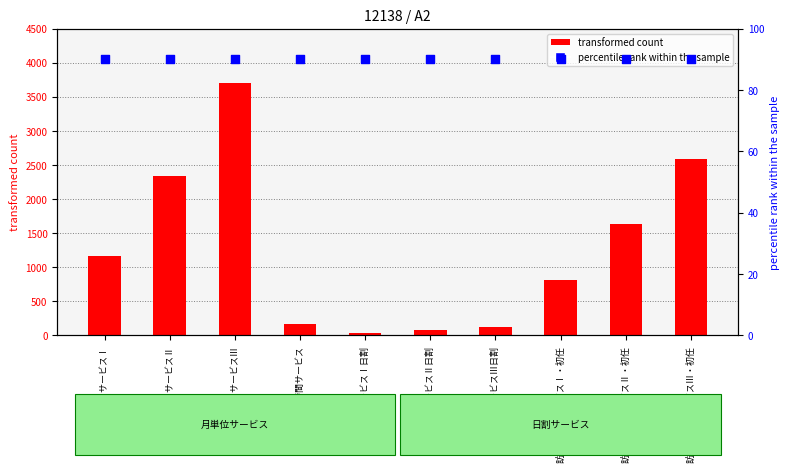

At which category is the sum across all series the highest?

訪問型独自サービスⅢ